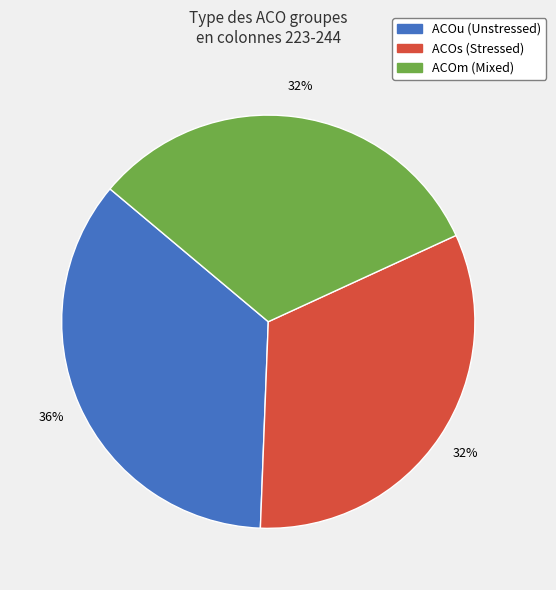

Is there a majority slice in this chart?

No